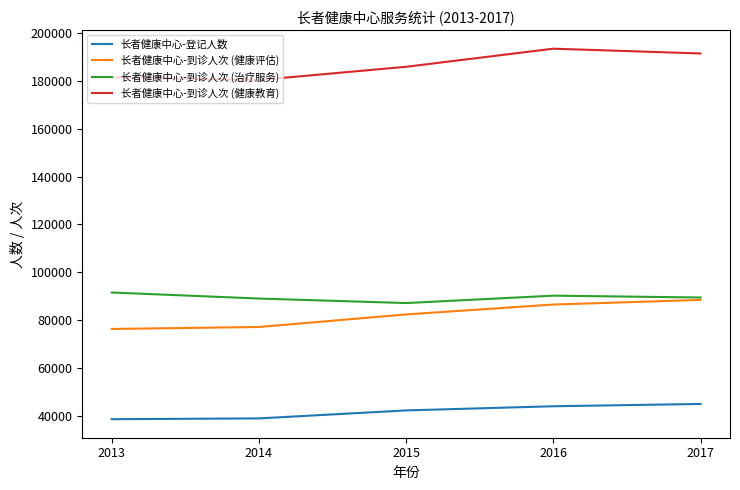

At which label is 长者健康中心-登记人数 closest to 41915?

2015